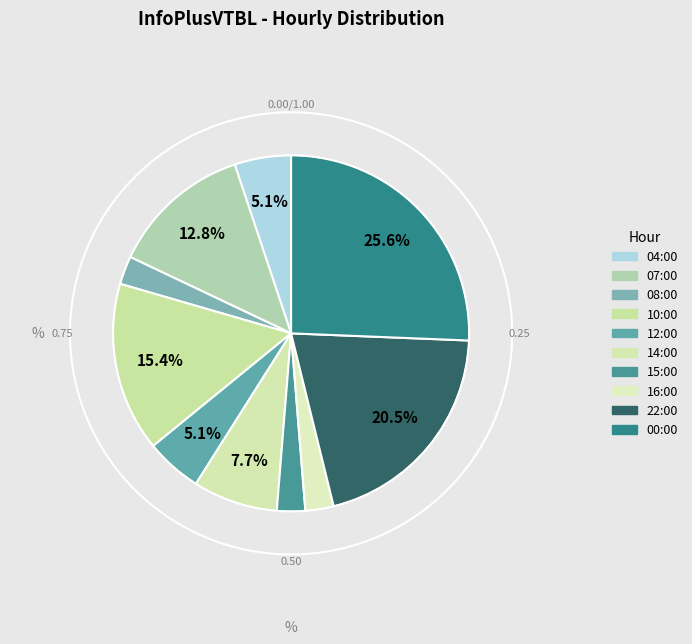

What is the ratio of the value at 15:00 to the value at 12:00?

0.5